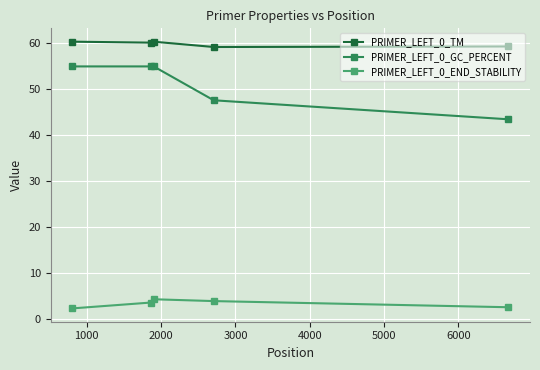

Rank the series by their average value, from lowest to highest.

PRIMER_LEFT_0_END_STABILITY, PRIMER_LEFT_0_GC_PERCENT, PRIMER_LEFT_0_TM